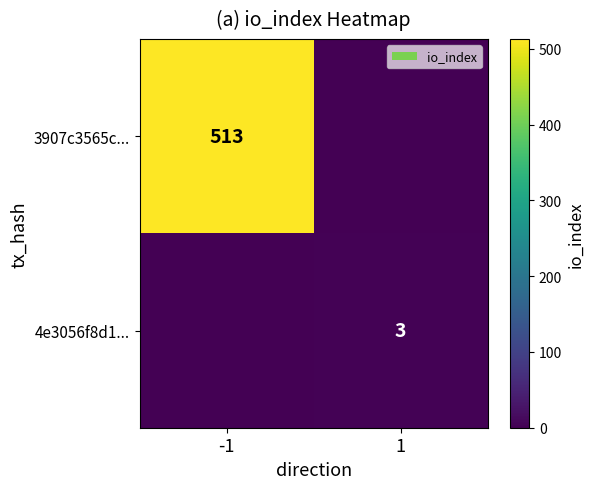

Is it true that 3907c3565c... equals 275 at -1?

False